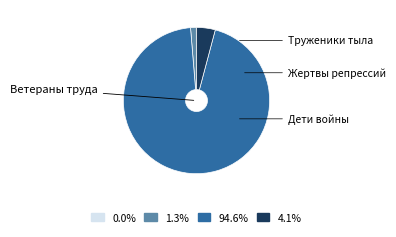

Is the sum of 94.6% and 4.1% greater than half?

Yes